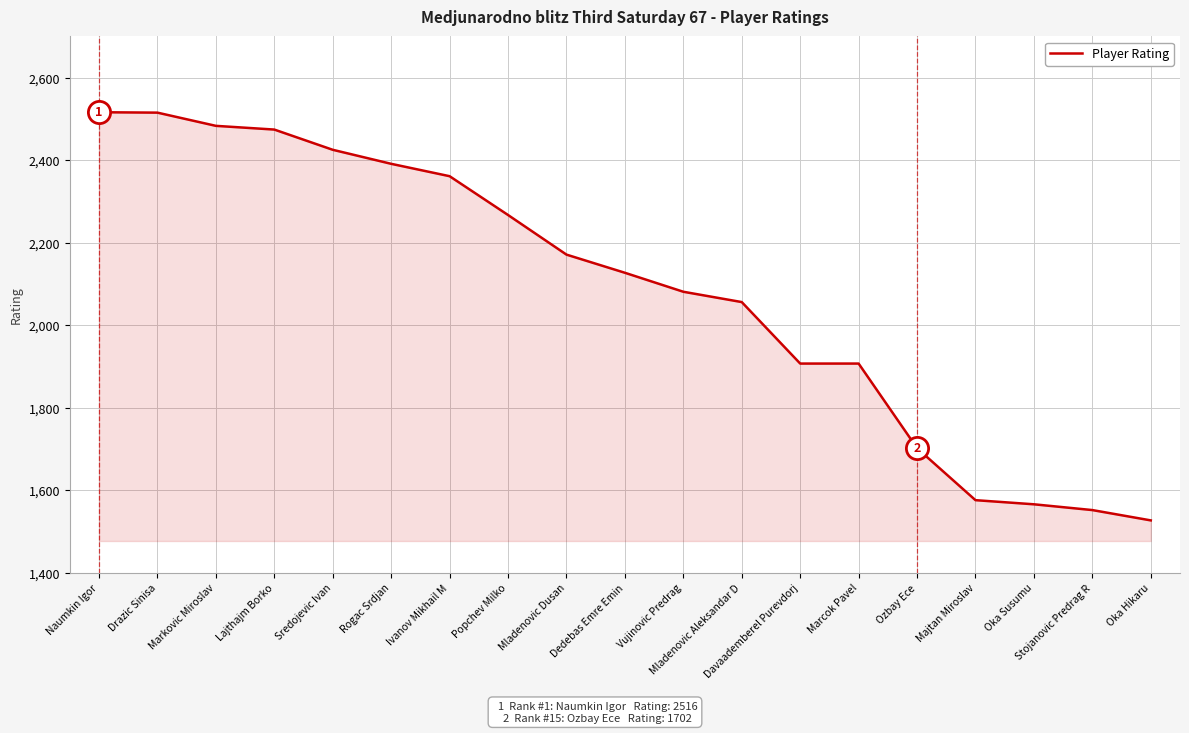

What is the minimum value shown in the chart?

1527